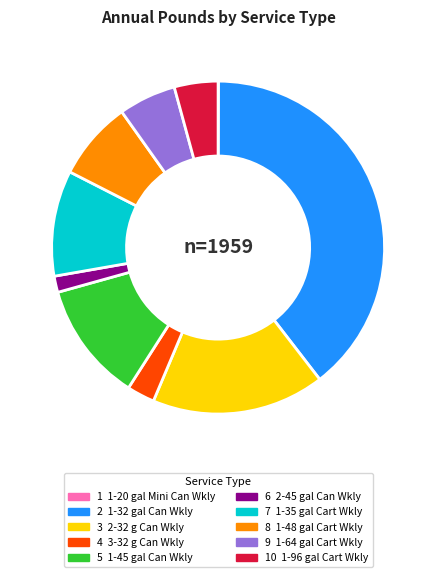

Is there a majority slice in this chart?

No